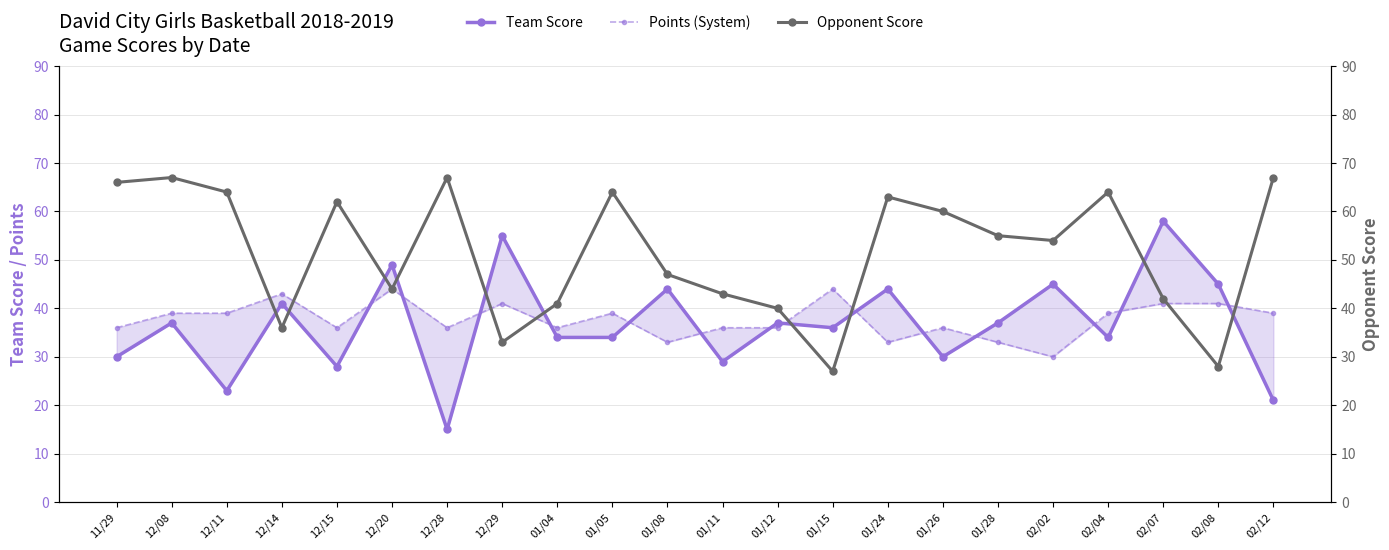

Reading left to right, transcribe all the data shown in this chart.

Team Score: 30	37	23	41	28	49	15	55	34	34	44	29	37	36	44	30	37	45	34	58	45	21
Points (System): 36	39	39	43	36	44	36	41	36	39	33	36	36	44	33	36	33	30	39	41	41	39
Opponent Score: 66	67	64	36	62	44	67	33	41	64	47	43	40	27	63	60	55	54	64	42	28	67